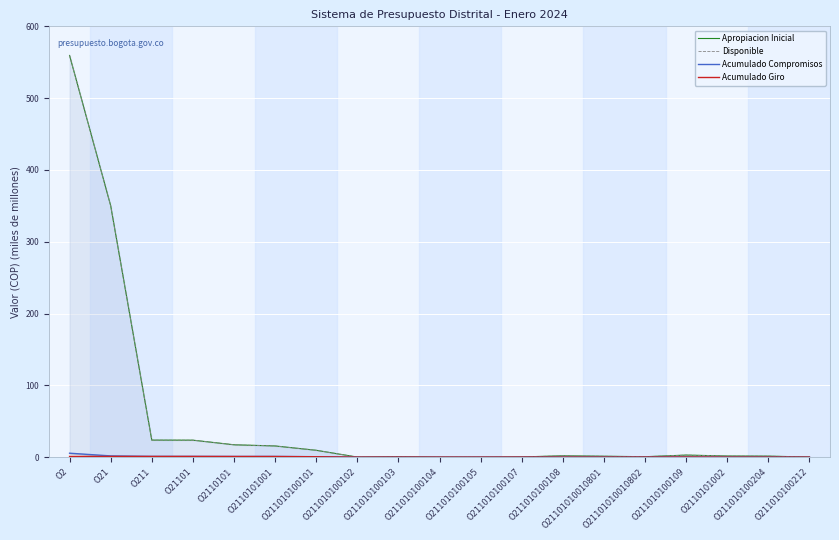

How many interior local valleys does the Apropiacion Inicial series have?

3